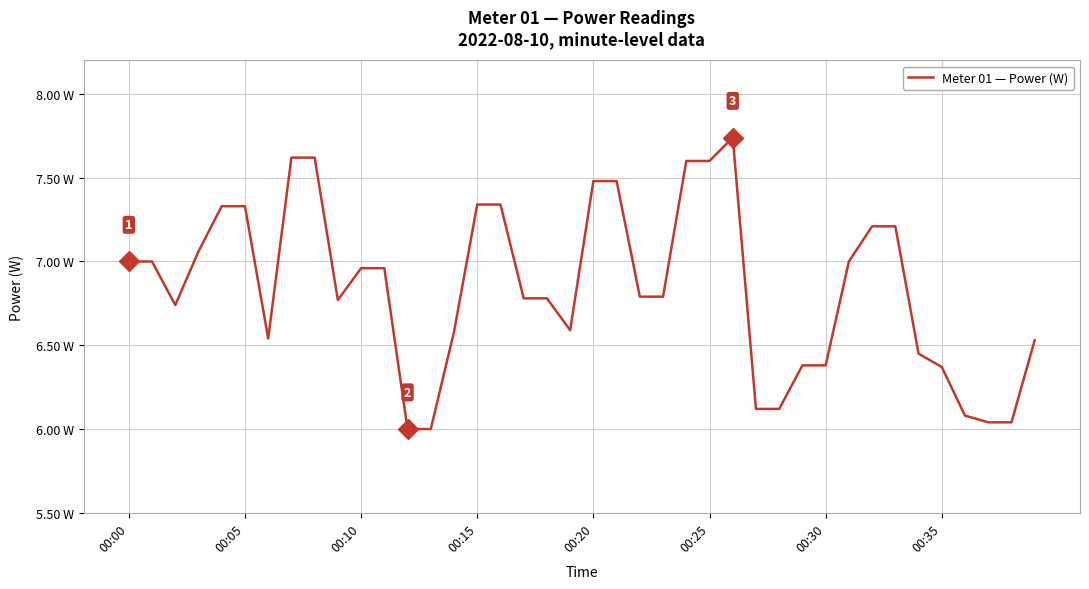

Reading left to right, transcribe all the data shown in this chart.

7.0	7.0	6.7	7.1	7.3	7.3	6.5	7.6	7.6	6.8	7.0	7.0	6.0	6.0	6.6	7.3	7.3	6.8	6.8	6.6	7.5	7.5	6.8	6.8	7.6	7.6	7.7	6.1	6.1	6.4	6.4	7.0	7.2	7.2	6.5	6.4	6.1	6.0	6.0	6.5